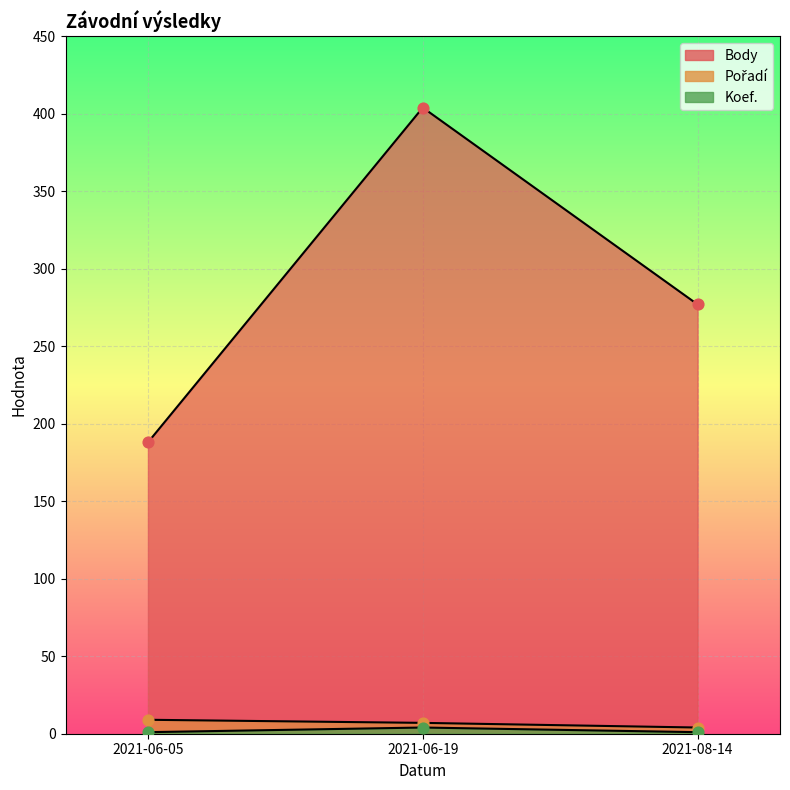

Which series has the widest spread of Y values?

Body